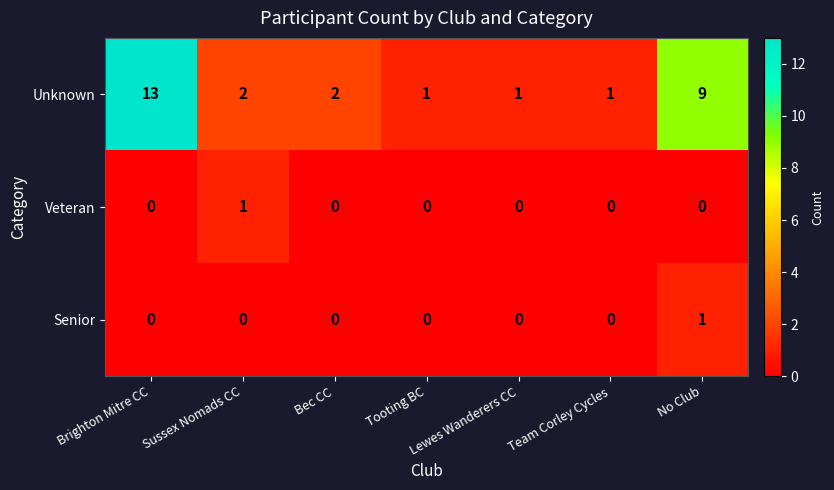

Which category has the highest value in the Unknown series?

Brighton Mitre CC